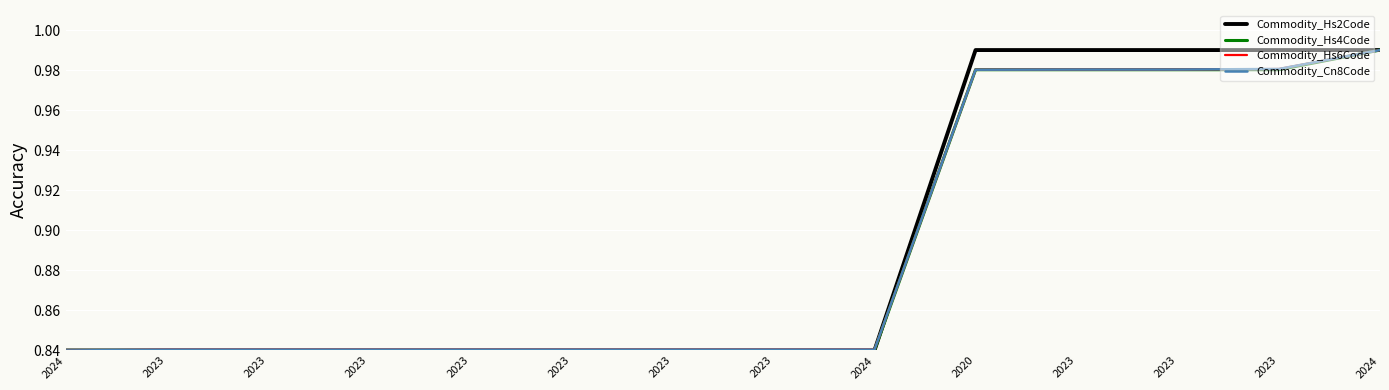

At how many categories does at least one series exceed 0?

14